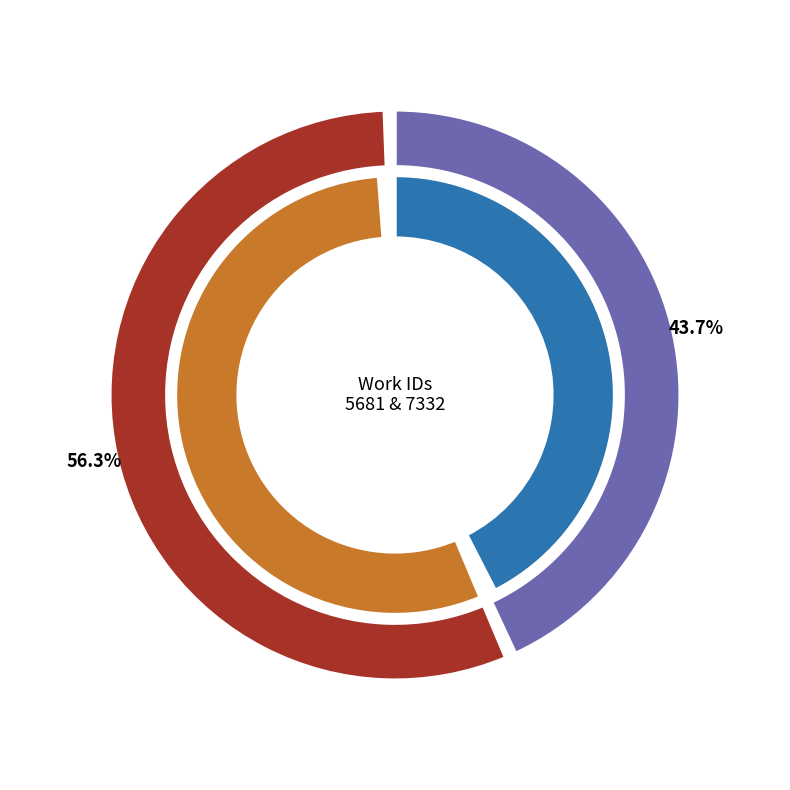

The Reading slice represents 69% of the pie. True or false?

False